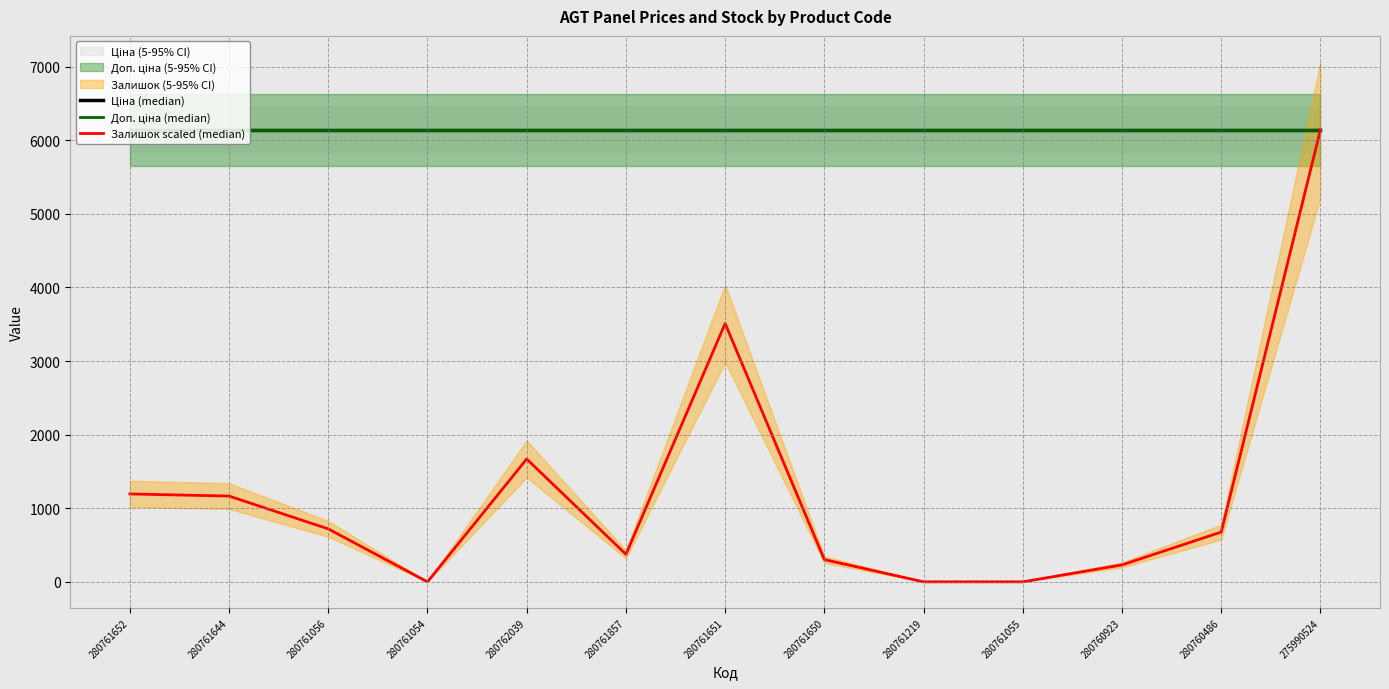

Rank the series at 280761219 from highest to lowest value.

Ціна (median), Доп. ціна (median), Залишок scaled (median)